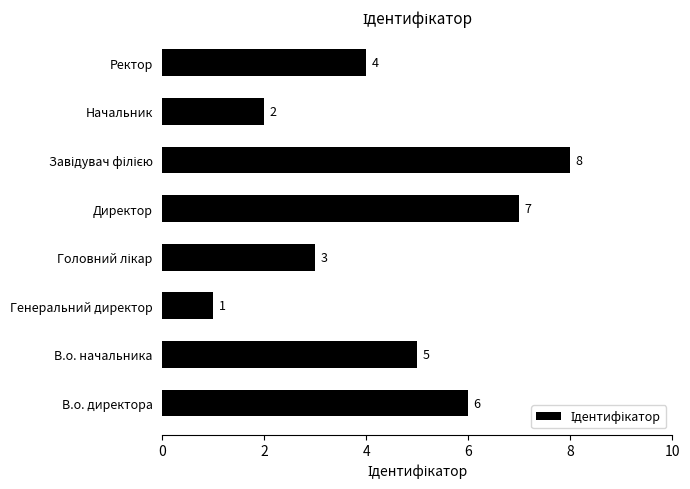

What is the ratio of the value at Начальник to the value at В.о. начальника?

0.4